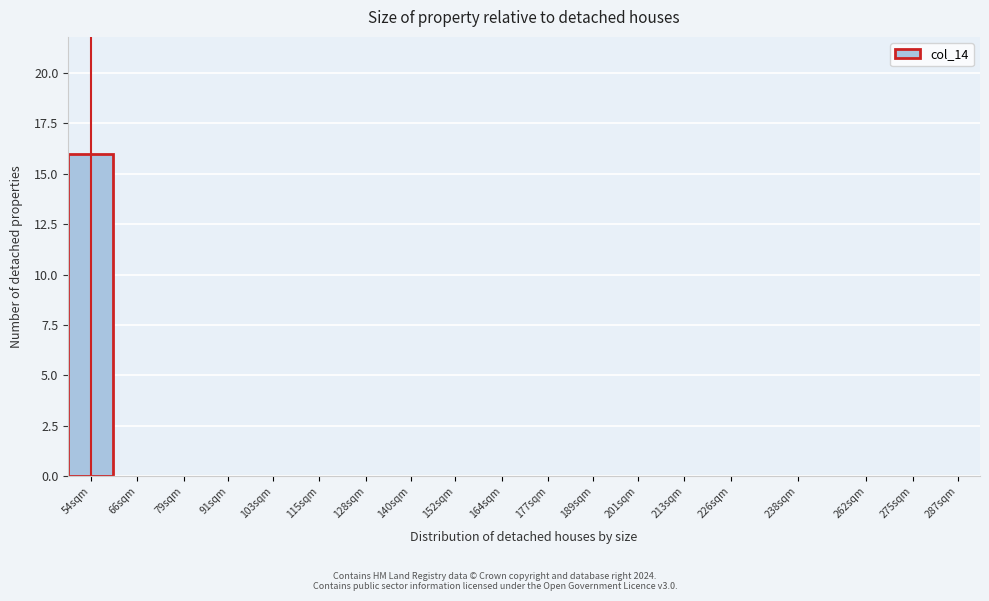

Reading left to right, list all the values displayed in this chart.

54sqm=16	66sqm=0	79sqm=0	91sqm=0	103sqm=0	115sqm=0	128sqm=0	140sqm=0	152sqm=0	164sqm=0	177sqm=0	189sqm=0	201sqm=0	213sqm=0	226sqm=0	238sqm=0	262sqm=0	275sqm=0	287sqm=0